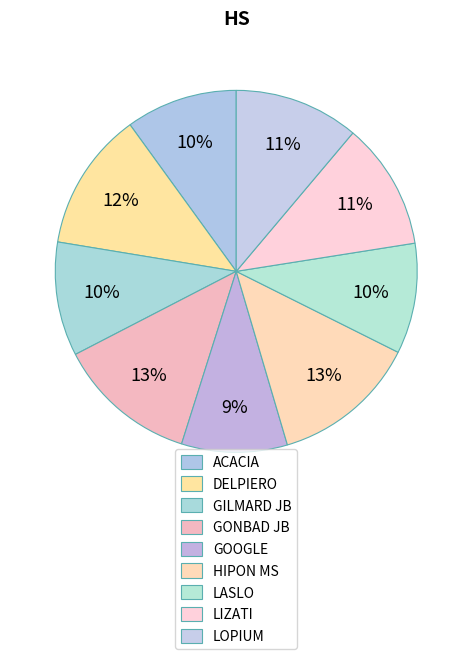

What percentage is the LASLO slice, to the nearest percent?

10%